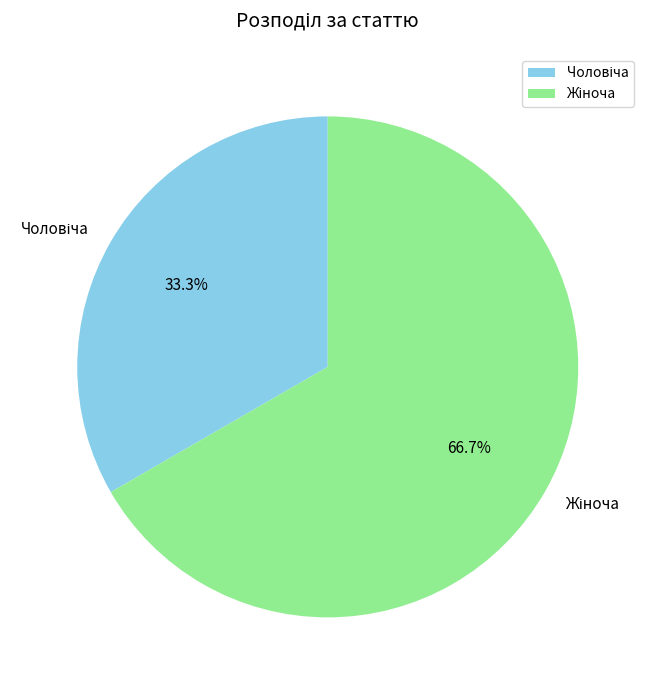

Does any single category account for the majority?

Yes